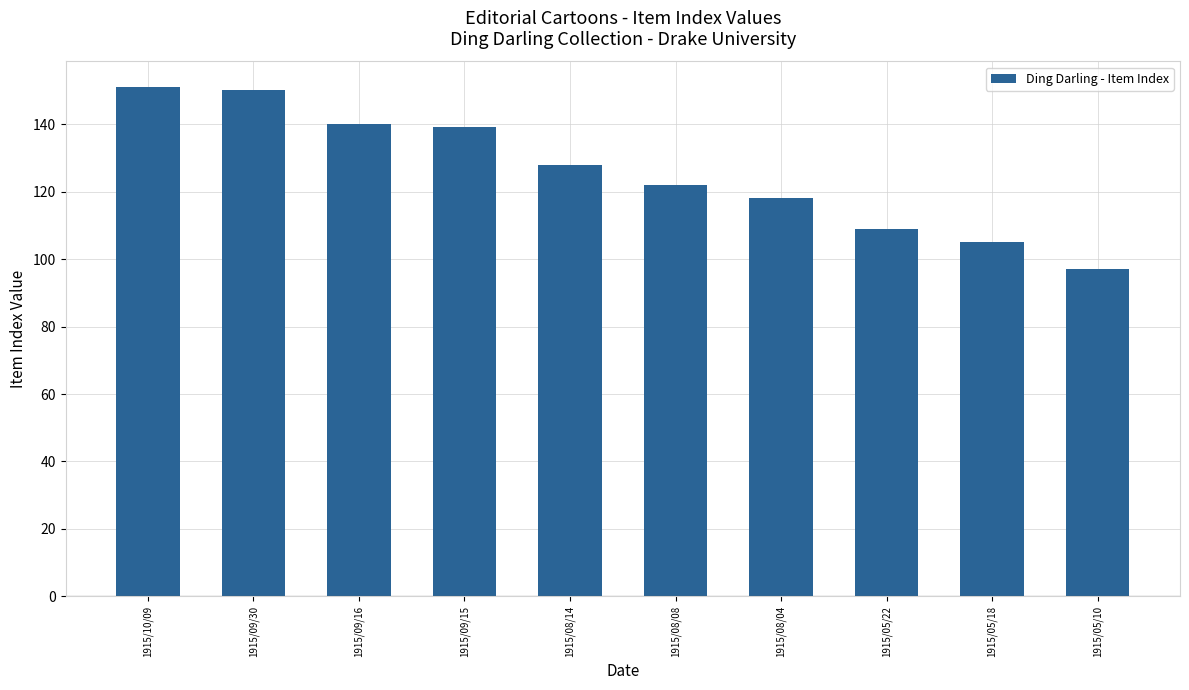

The chart shows a value of 118 at 1915/08/04. True or false?

True